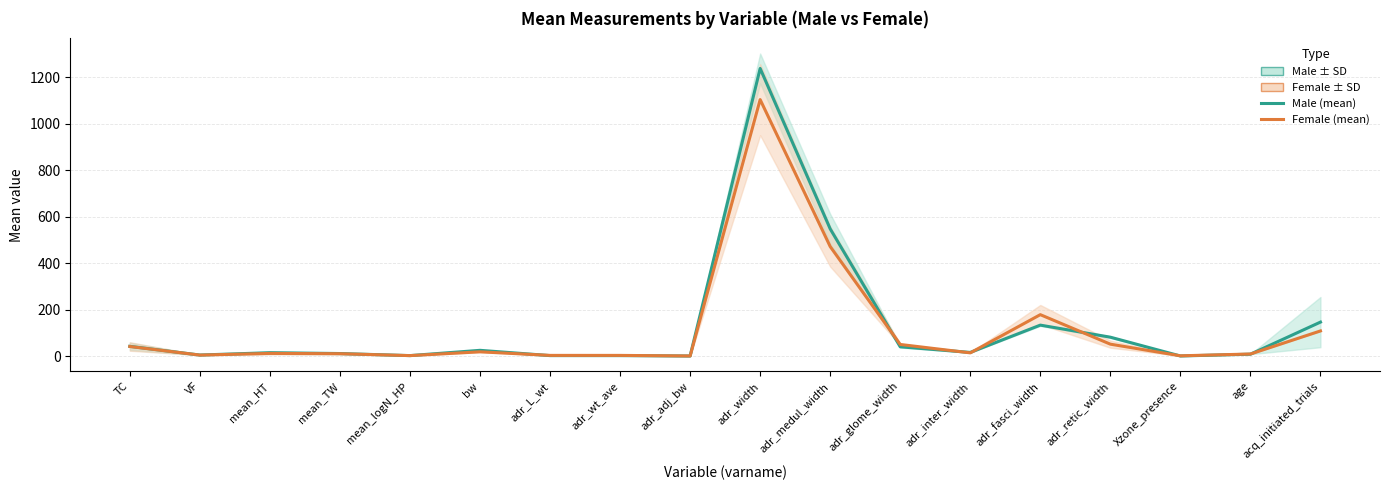

Is it true that Female (mean) equals 271.7 at adr_fasci_width?

False